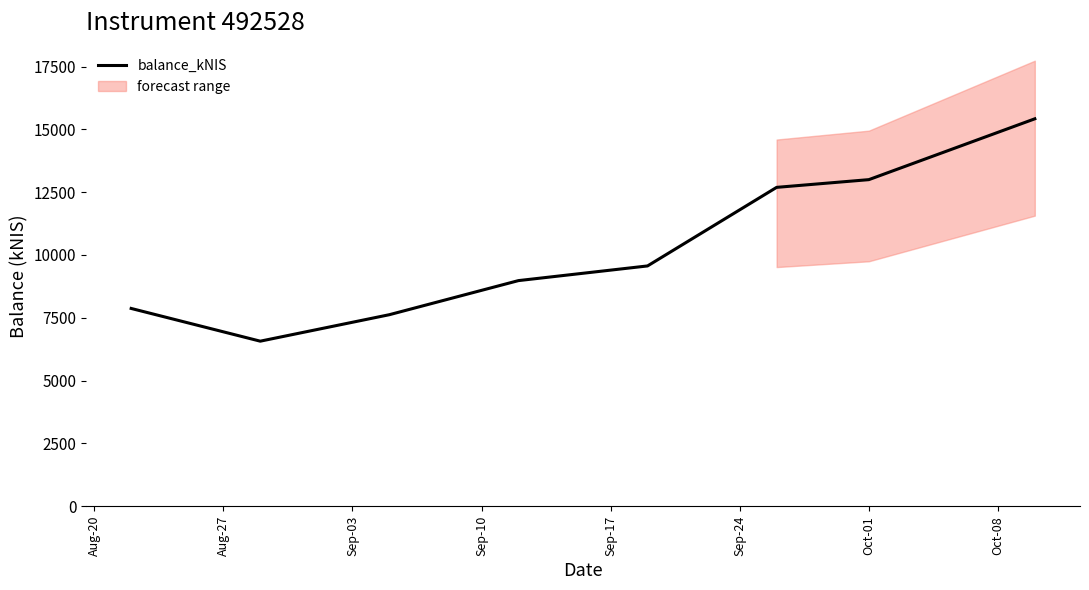

What is the sum of the values at Sep-24 and Sep-10?

21672.6